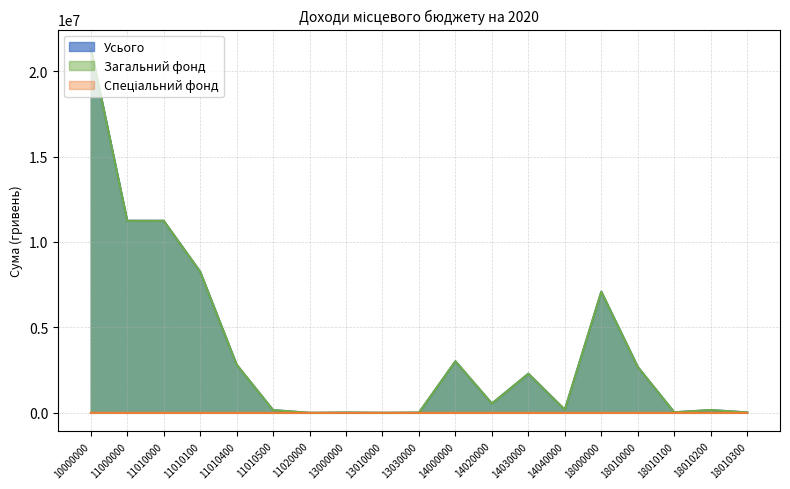

Reading left to right, list all the values displayed in this chart.

Усього: 21362311	11240941	11240280	8260800	2820410	159070	661	15945	2455	13490	3017471	544011	2288603	184857	7085769	2684088	33185	163687	23846
Загальний фонд: 21360126	11240941	11240280	8260800	2820410	159070	661	15945	2455	13490	3017471	544011	2288603	184857	7085769	2684088	33185	163687	23846
Спеціальний фонд: 2185	0	0	0	0	0	0	0	0	0	0	0	0	0	0	0	0	0	0